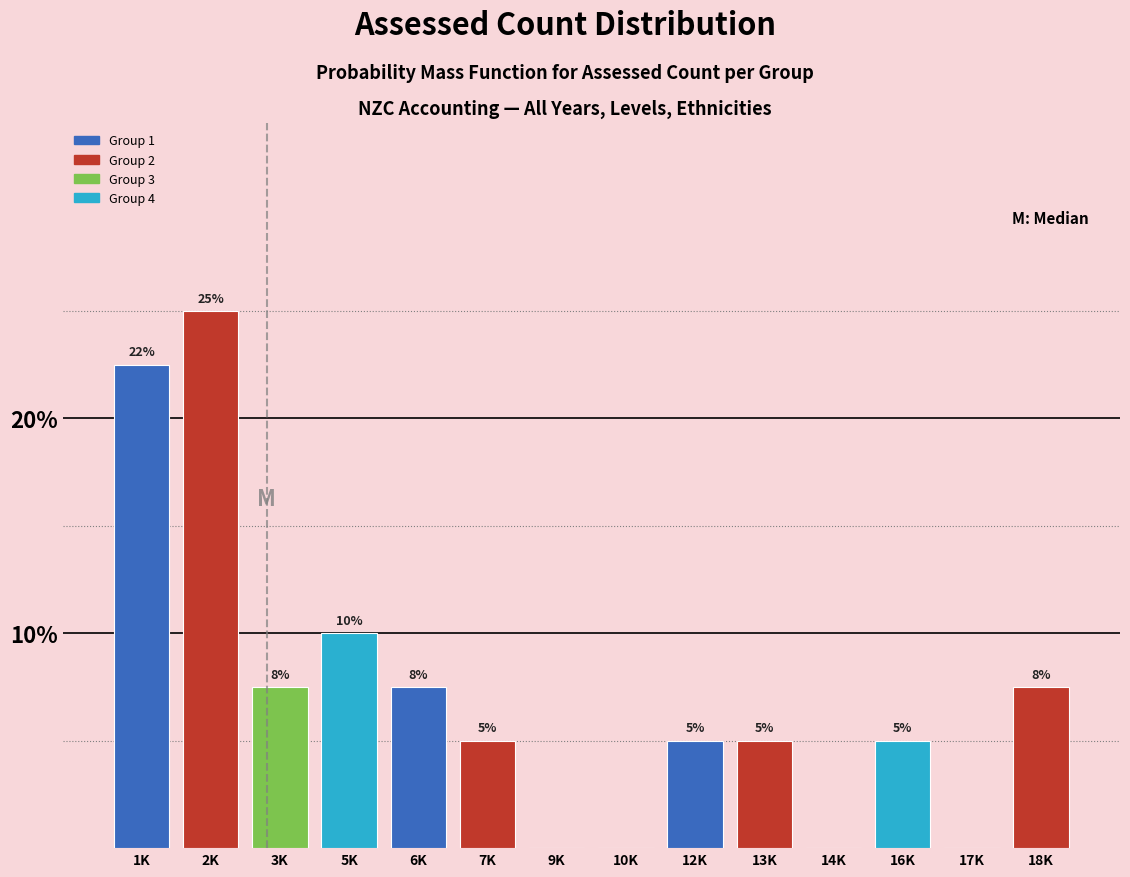

Which label corresponds to the largest value in the chart?

2K